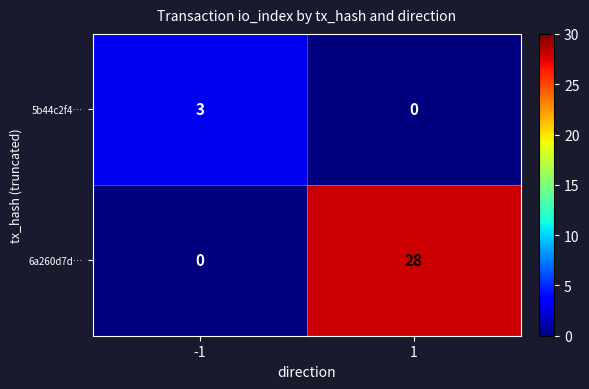

Reading right to left, transcribe all the data shown in this chart.

5b44c2f4…: 0	3
6a260d7d…: 28	0